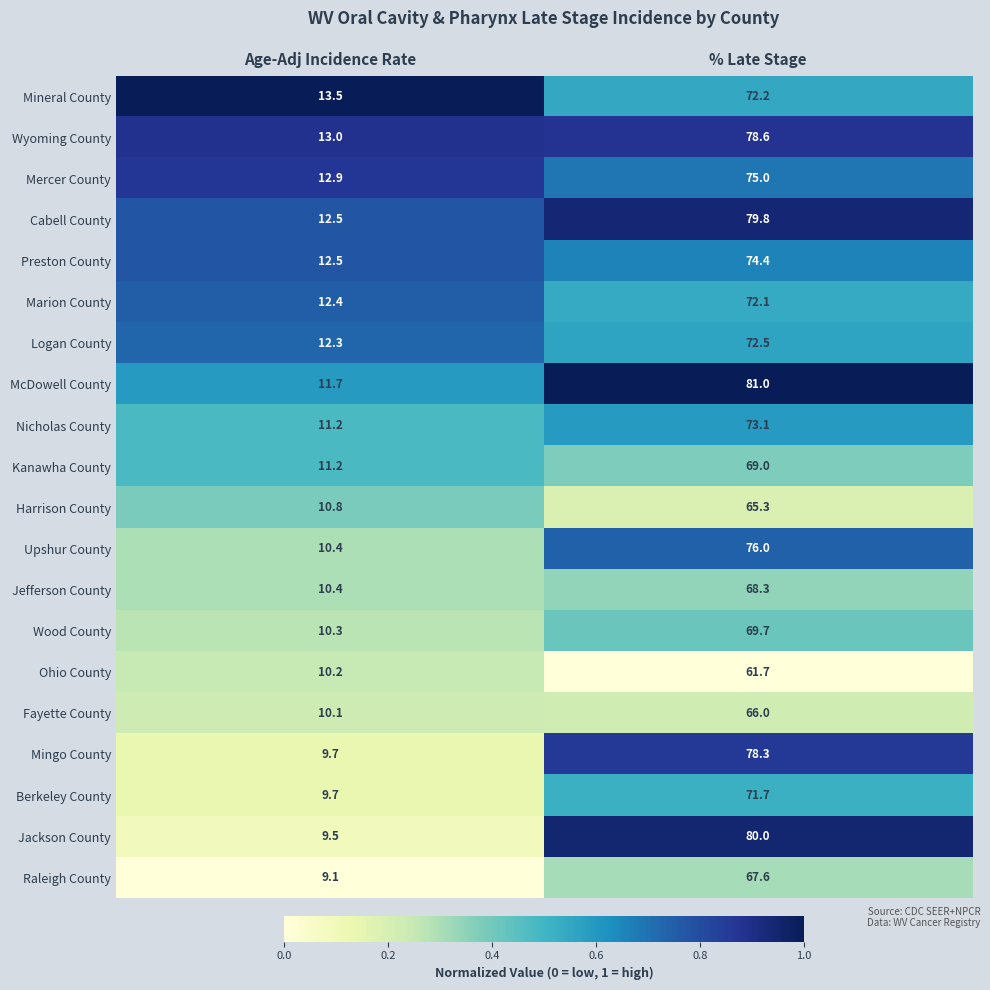

What is the sum of all Mingo County values?

88.0